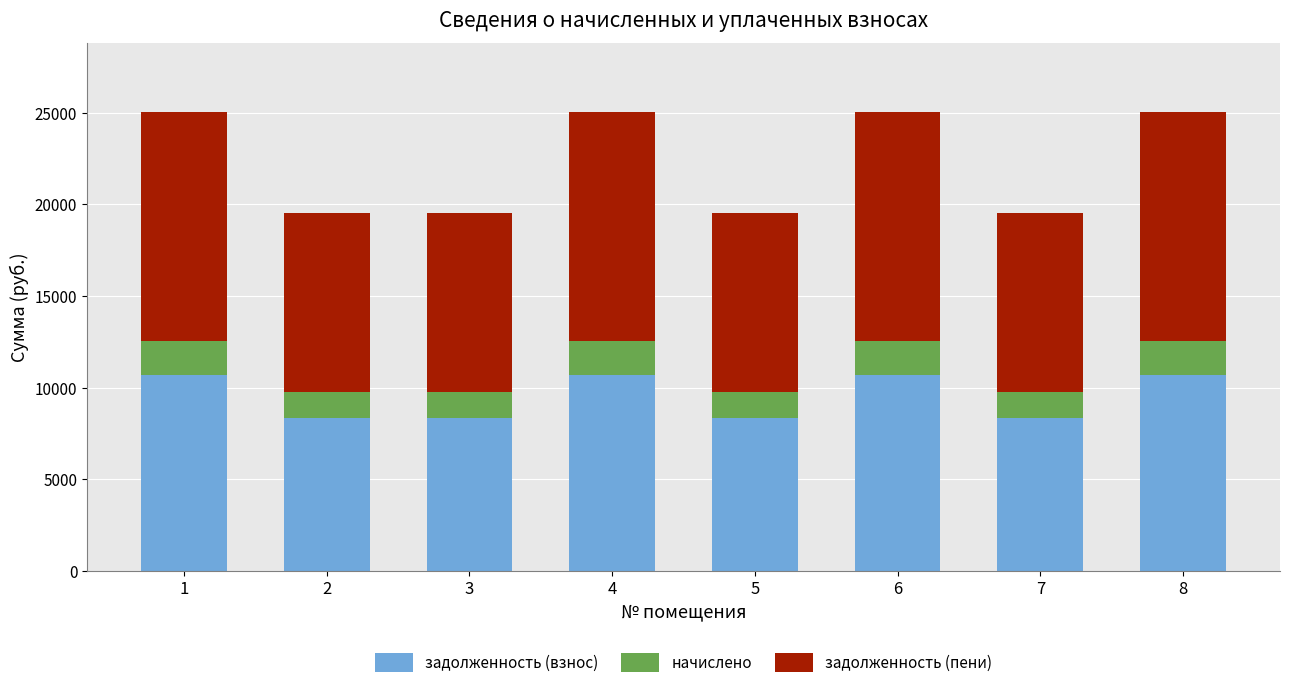

Reading right to left, list the values for the задолженность (взнос) series.

10713.6	8352.0	10713.6	8352.0	10713.6	8352.0	8352.0	10713.6